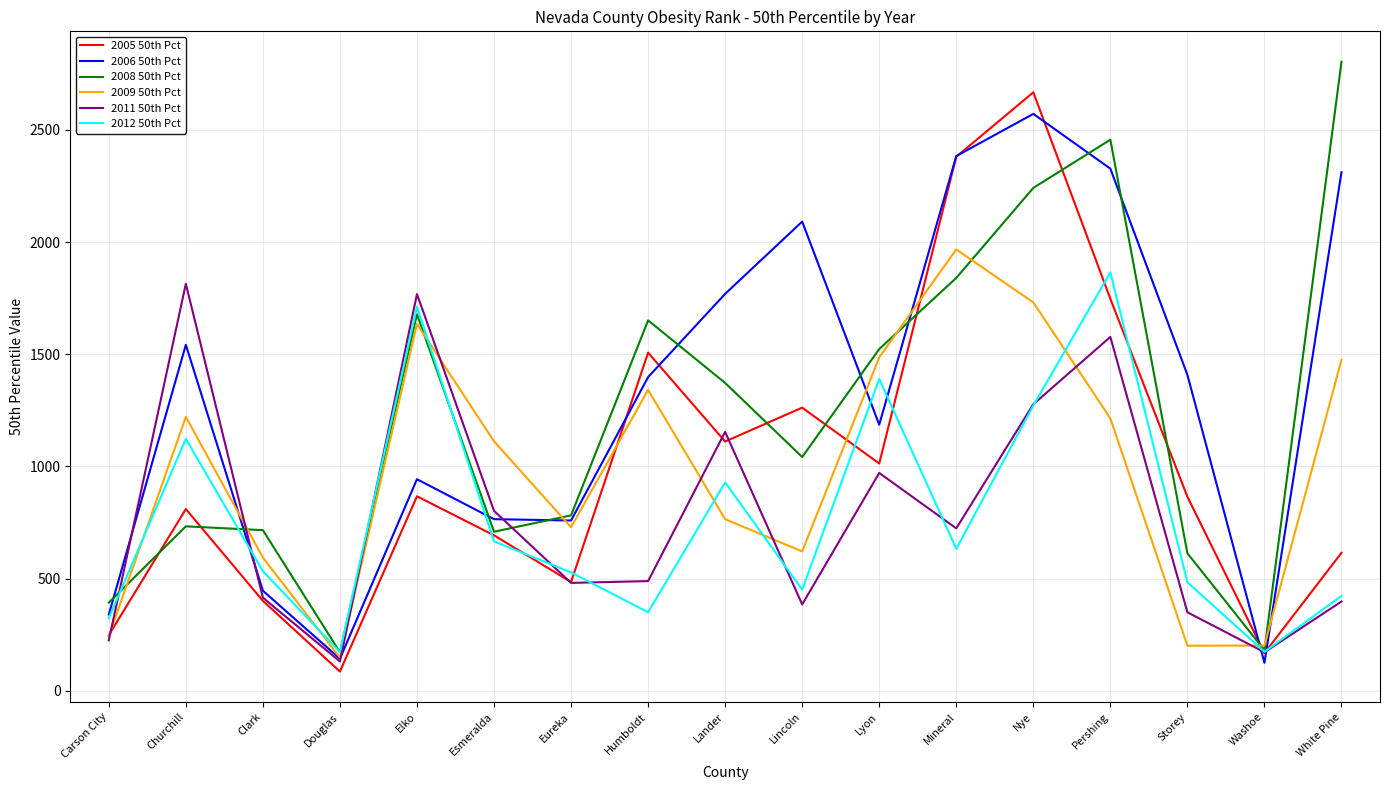

How many interior local valleys does the 2012 50th Pct series have?

5